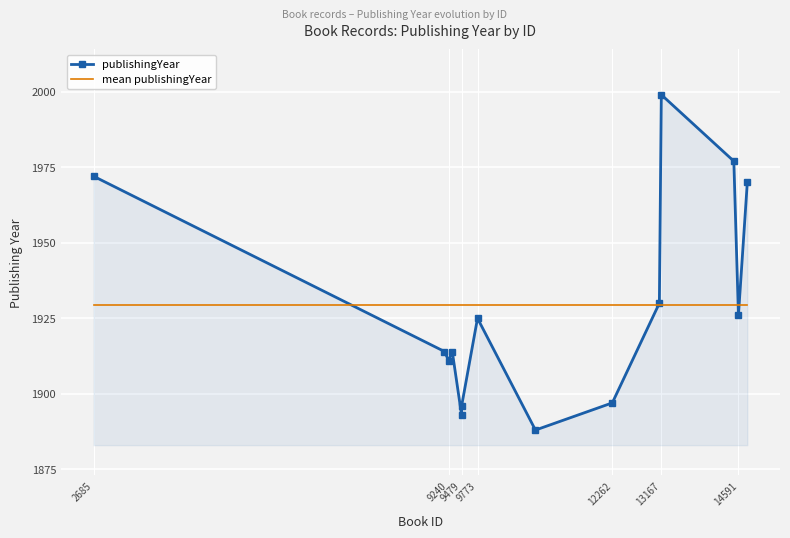

What is the difference between the maximum and minimum values in the publishingYear series?

111.0